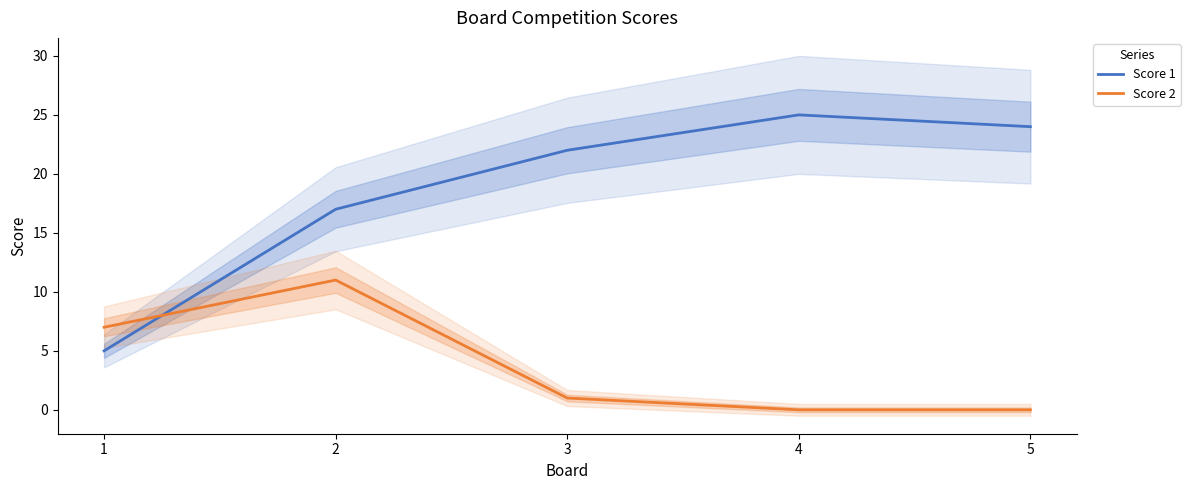

What is the value of the Score 1 point at the 2nd from the left?

17